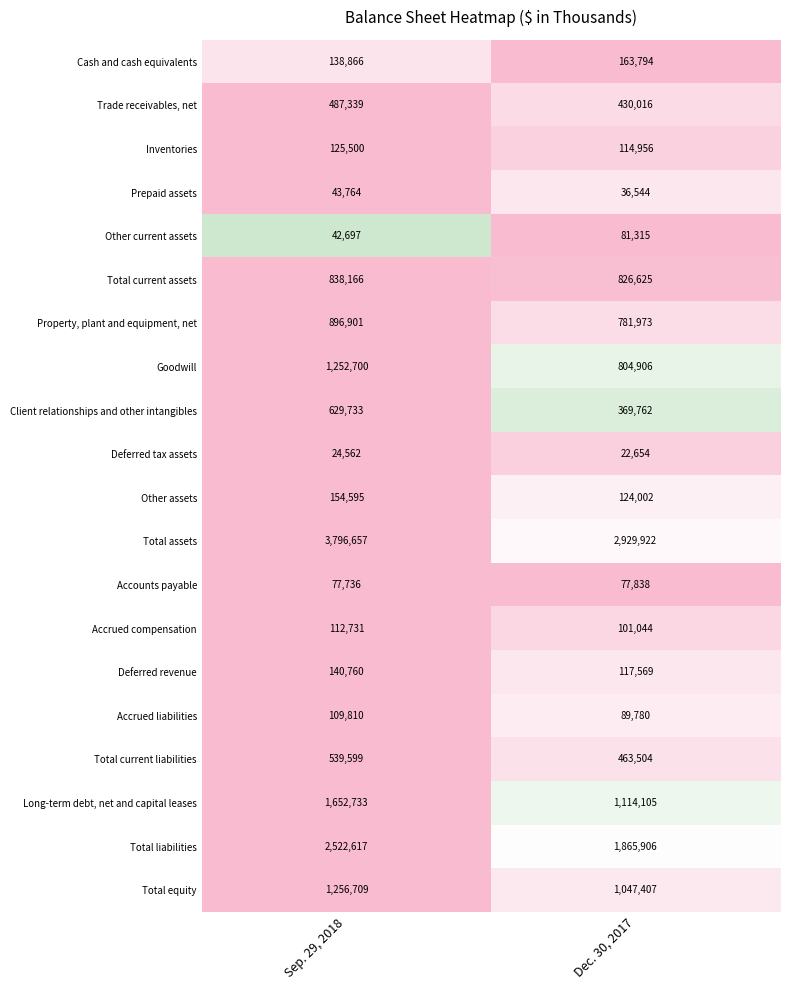

What is the sum of the Total liabilities values at Sep. 29, 2018 and Dec. 30, 2017?

4388523